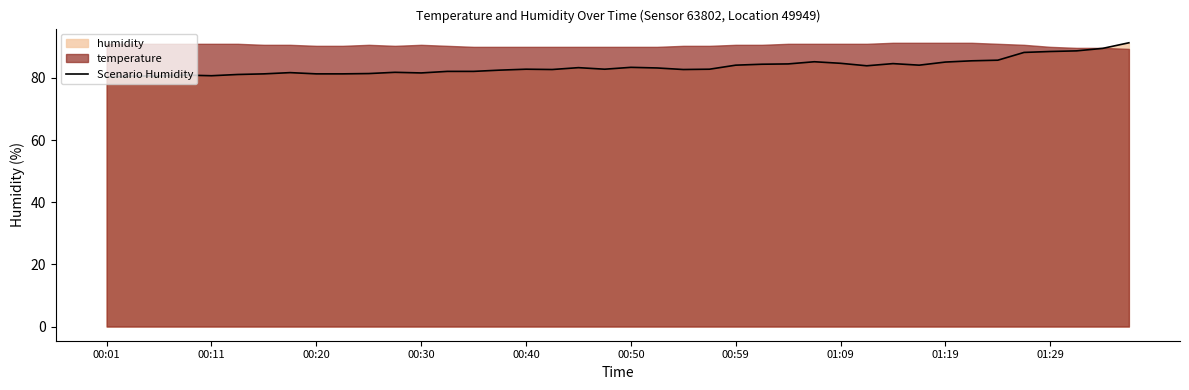

Is it true that Scenario Humidity equals 148.0 at 01:19?

False